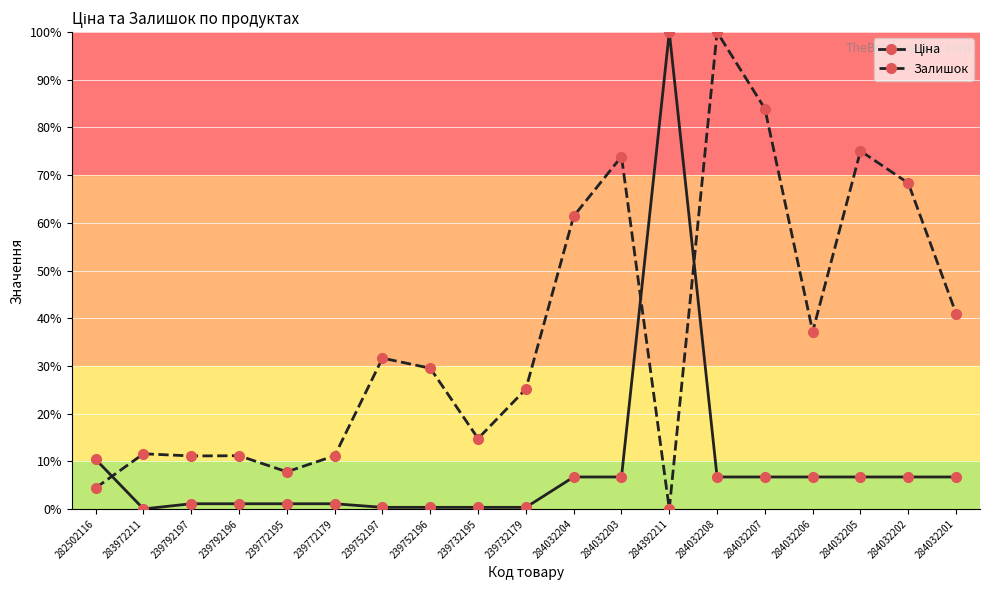

What is the label of the 12th point from the left?

284032203